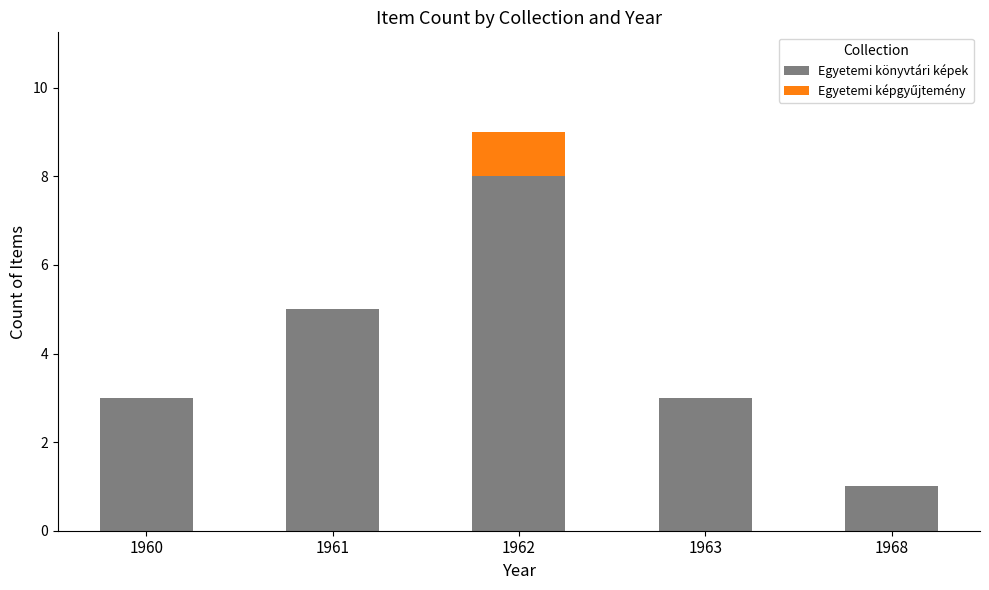

At which label does Egyetemi könyvtári képek reach its peak?

1962